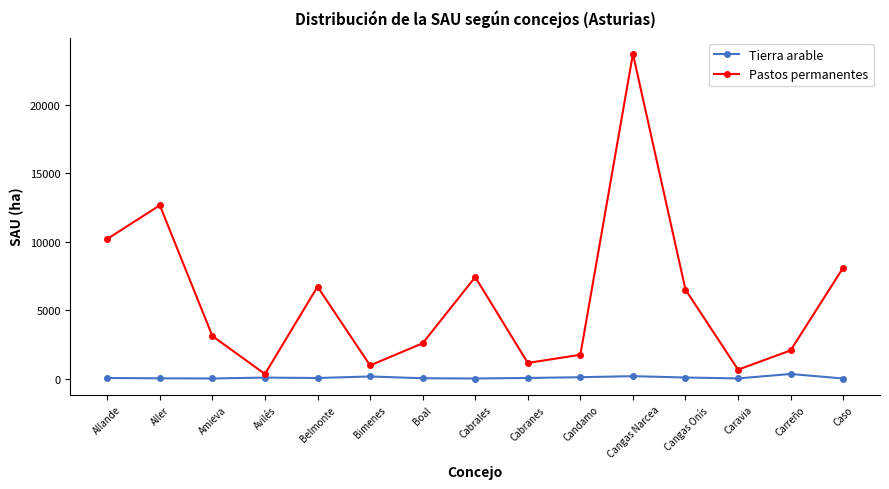

What is the label of the 12th point from the right?

Avilés